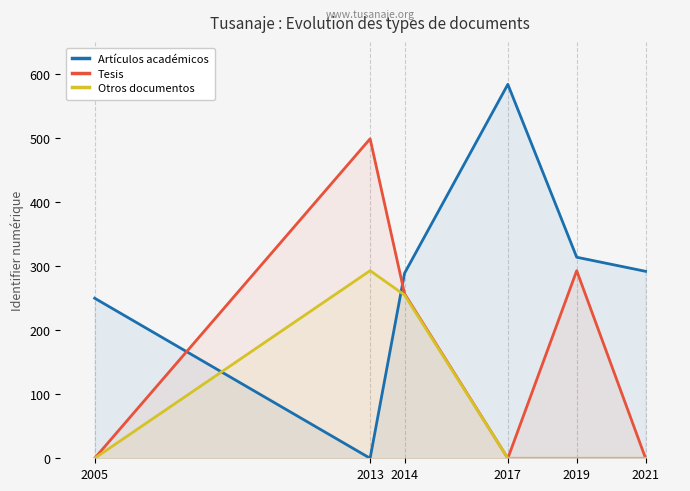

What is the sum of all Otros documentos values?

548